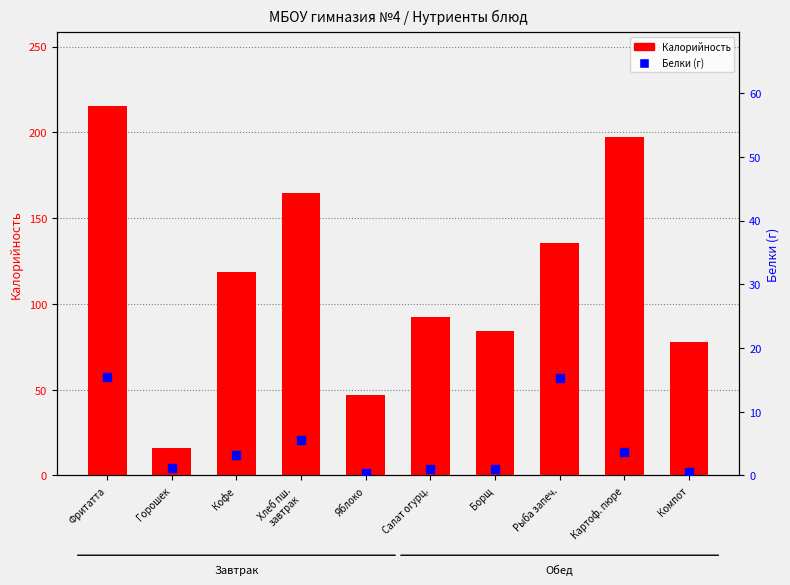

Which series has the widest spread of Y values?

Калорийность